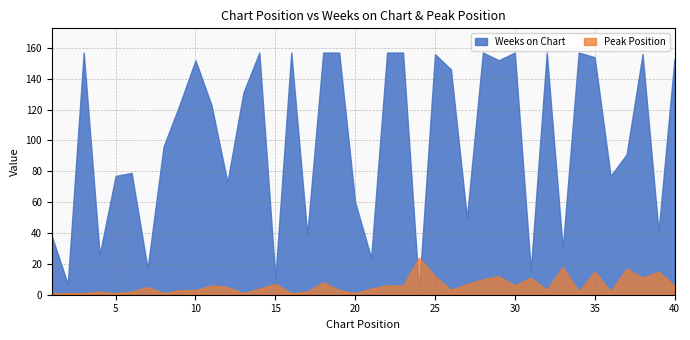

The value of Weeks on Chart at 30 is 157. True or false?

True